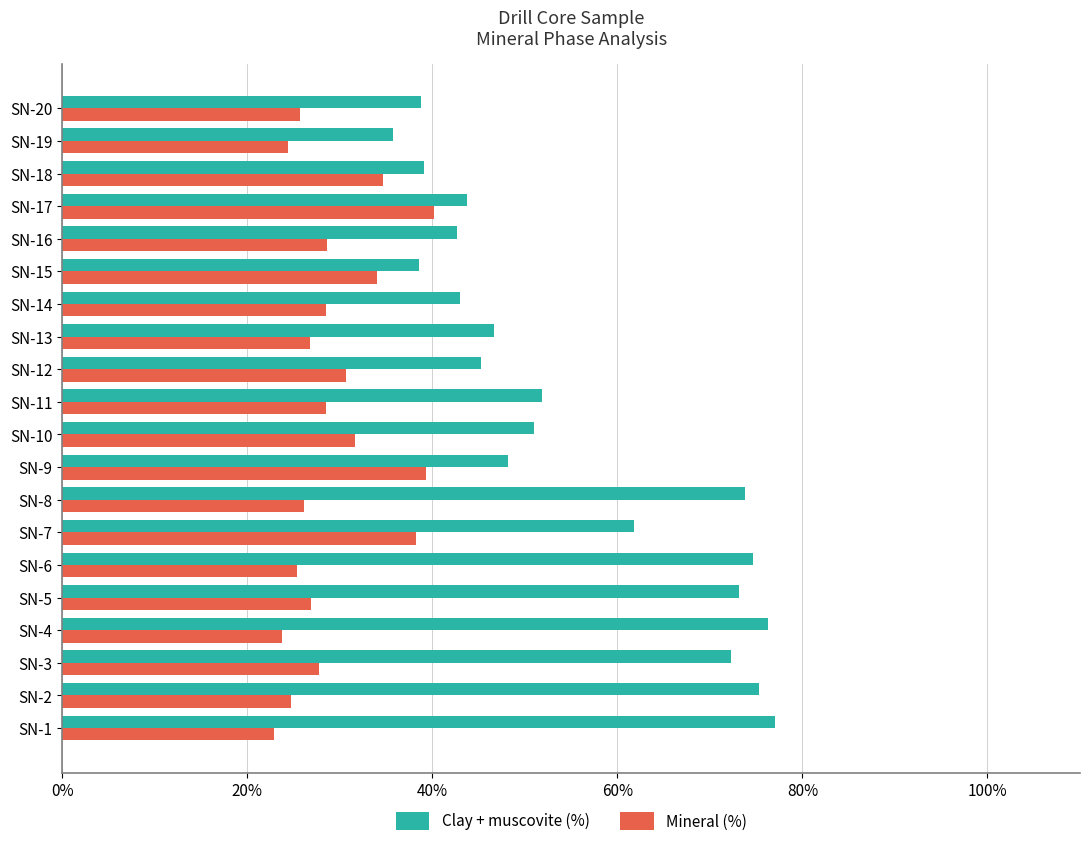

What is the difference between the Clay + muscovite (%) values at SN-3 and SN-18?

33.2